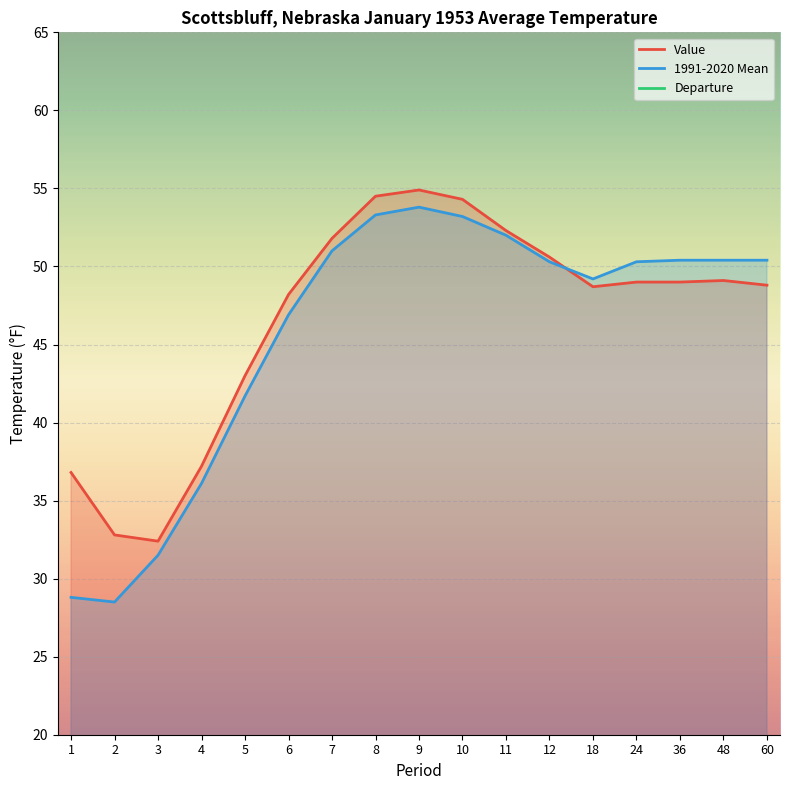

Which series changed the most between 4 and 7?

1991-2020 Mean